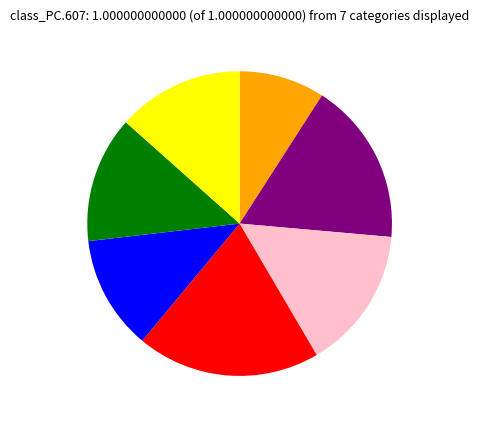

Is there any slice that represents more than half of the pie?

No